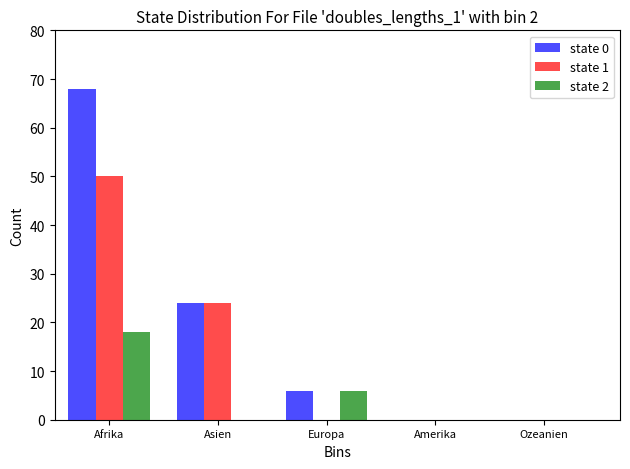

Reading right to left, what are all the values shown in this chart?

state 0: Ozeanien=0	Amerika=0	Europa=6	Asien=24	Afrika=68
state 1: Ozeanien=0	Amerika=0	Europa=0	Asien=24	Afrika=50
state 2: Ozeanien=0	Amerika=0	Europa=6	Asien=0	Afrika=18